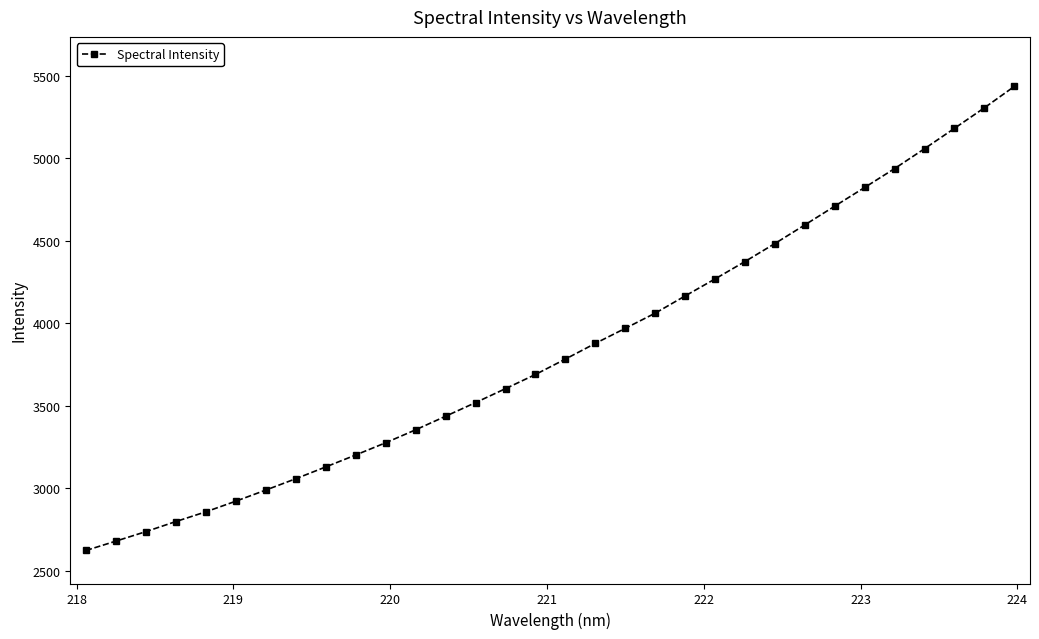

What is the maximum value shown in the chart?

5434.2